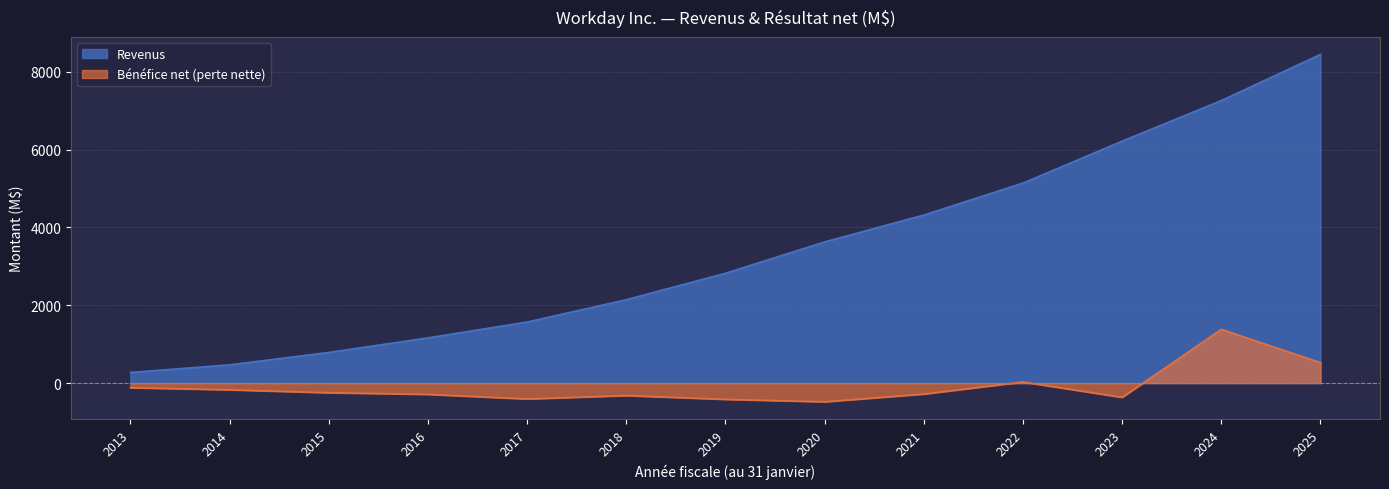

At how many categories does at least one series exceed 1312?

9